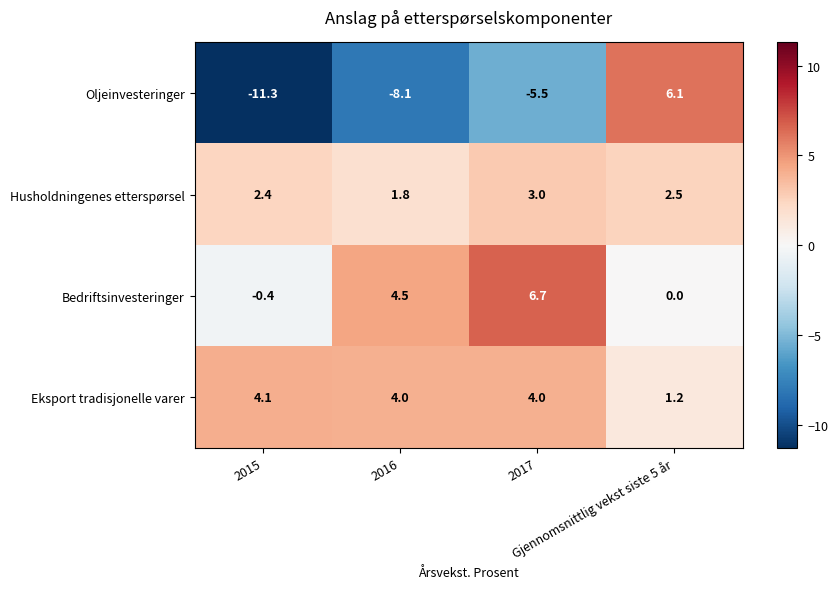

Which series has the largest total across all categories?

Eksport tradisjonelle varer